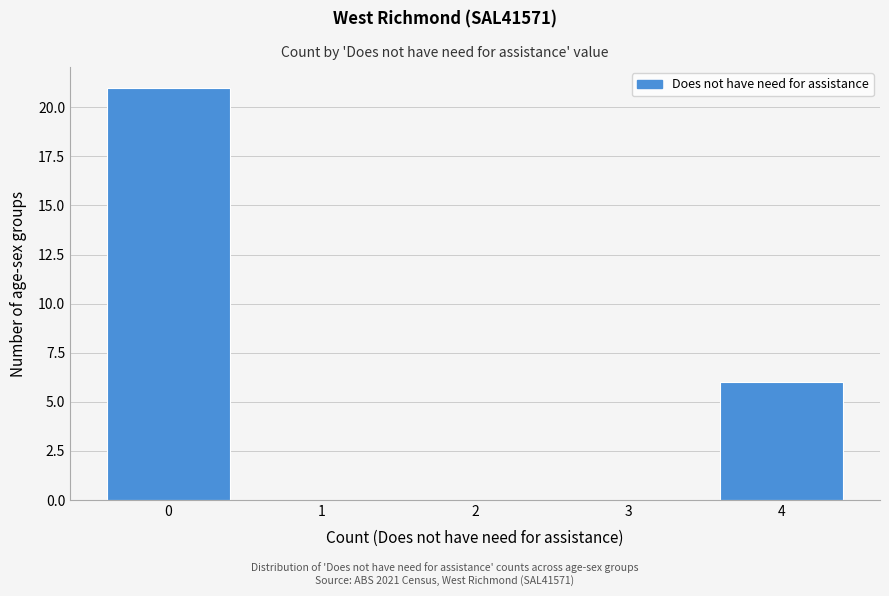

What is the height of the bar covering -0.5 to 0.5 on the x-axis? The values are not printed on the chart, so give them approximately, as read against the axis.

21